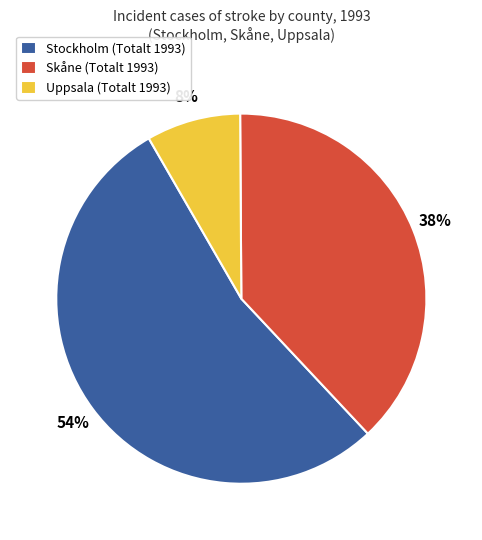

Is the sum of Stockholm (Totalt 1993) and Skåne (Totalt 1993) greater than half?

Yes